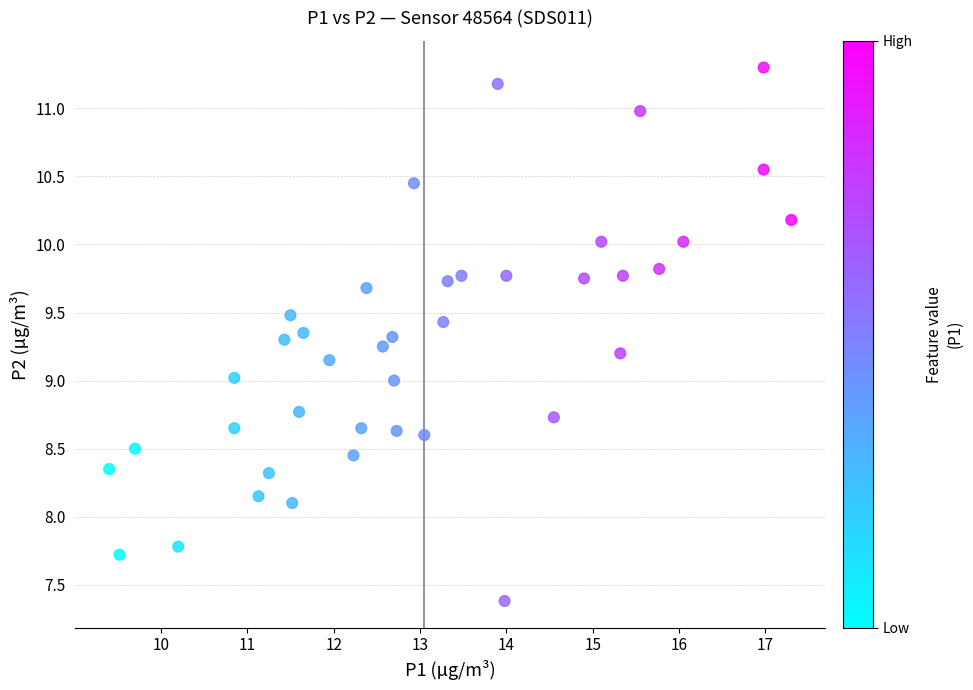

What is the range of X values (max minus min)?

7.9